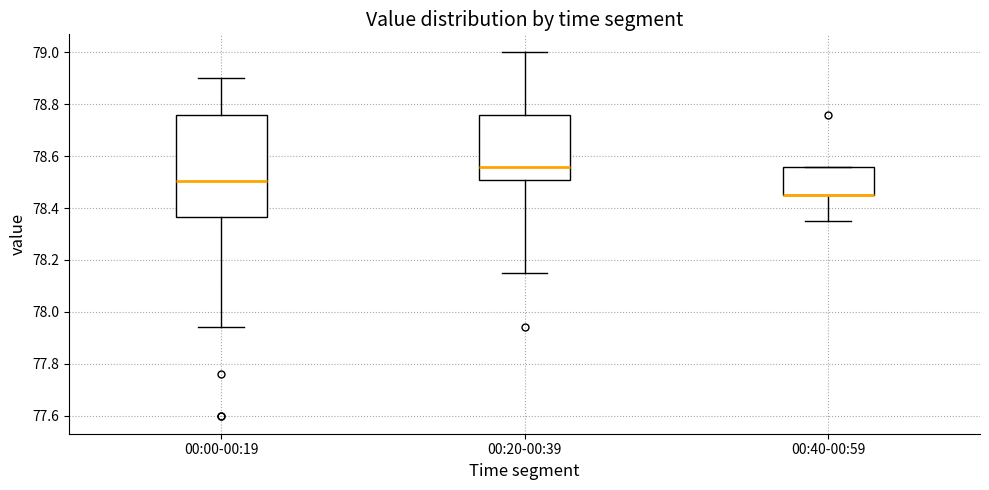

Which box is the tallest, from its lower edge to its upper edge?

00:00-00:19